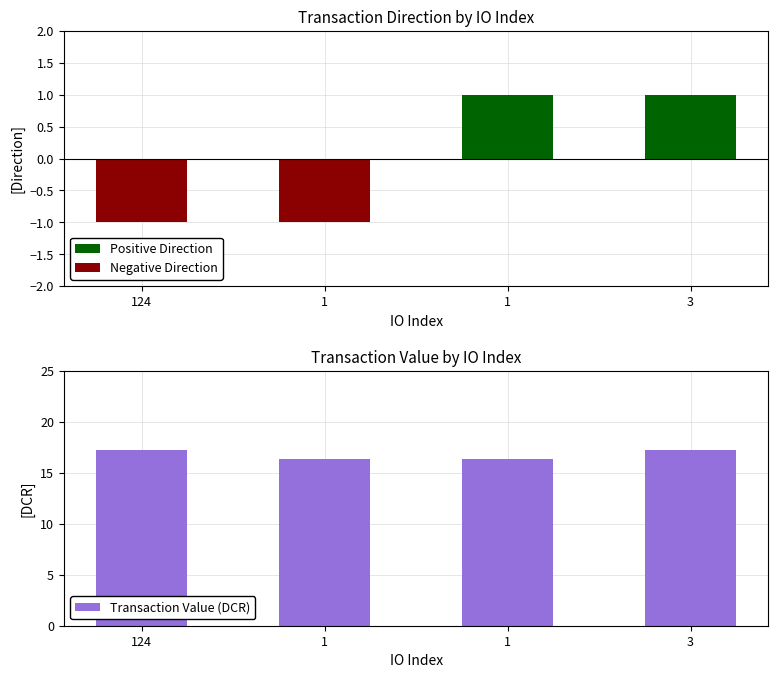

What is the label of the 1st bar from the left?

124